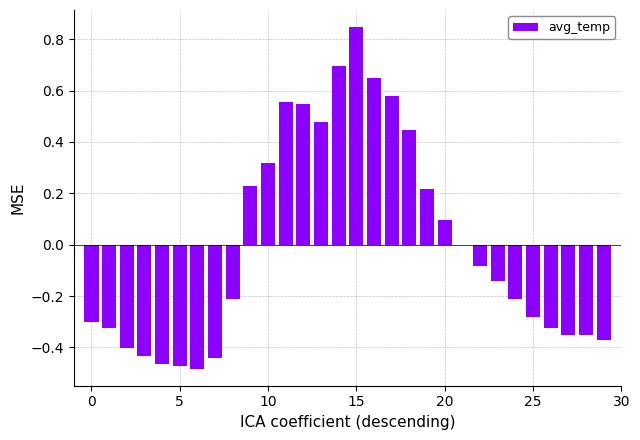

True or false: the data shows 0.1 at 20.

True